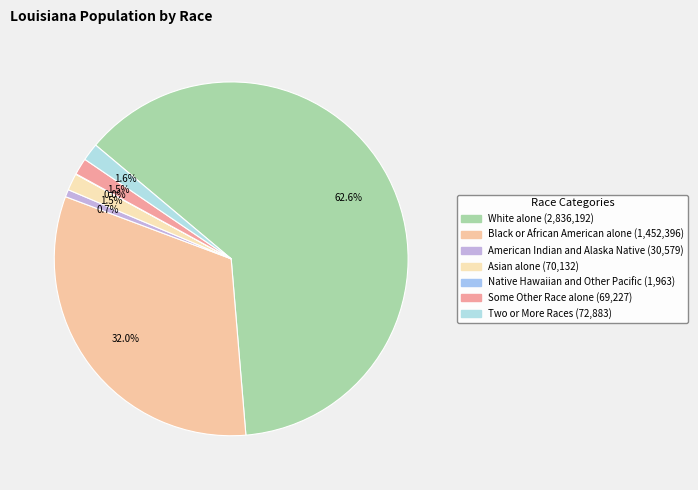

Combined, do American Indian and Alaska Native and Two or More Races account for over 50%?

No